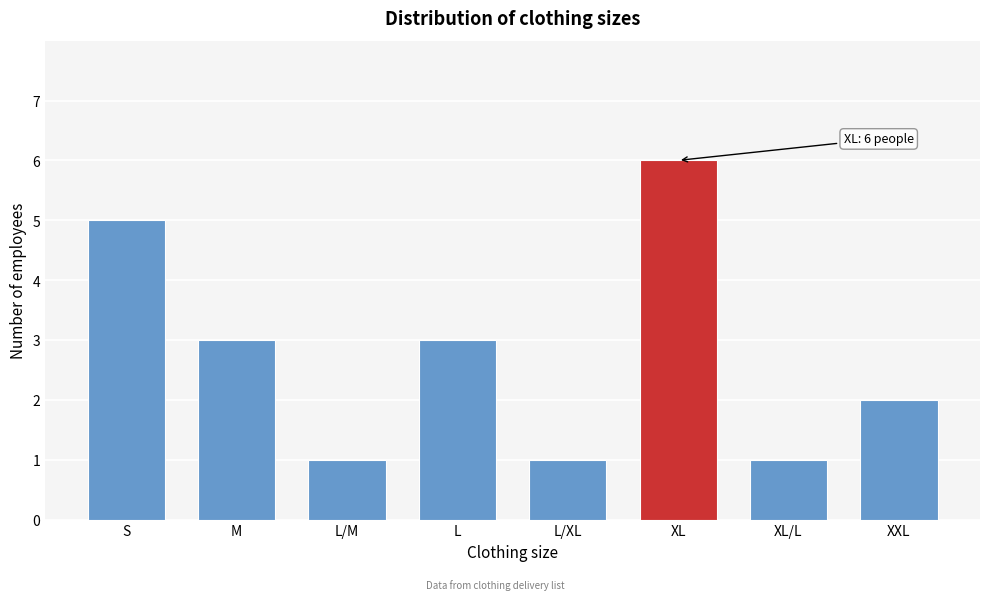

Reading left to right, transcribe all the data shown in this chart.

5	3	1	3	1	6	1	2